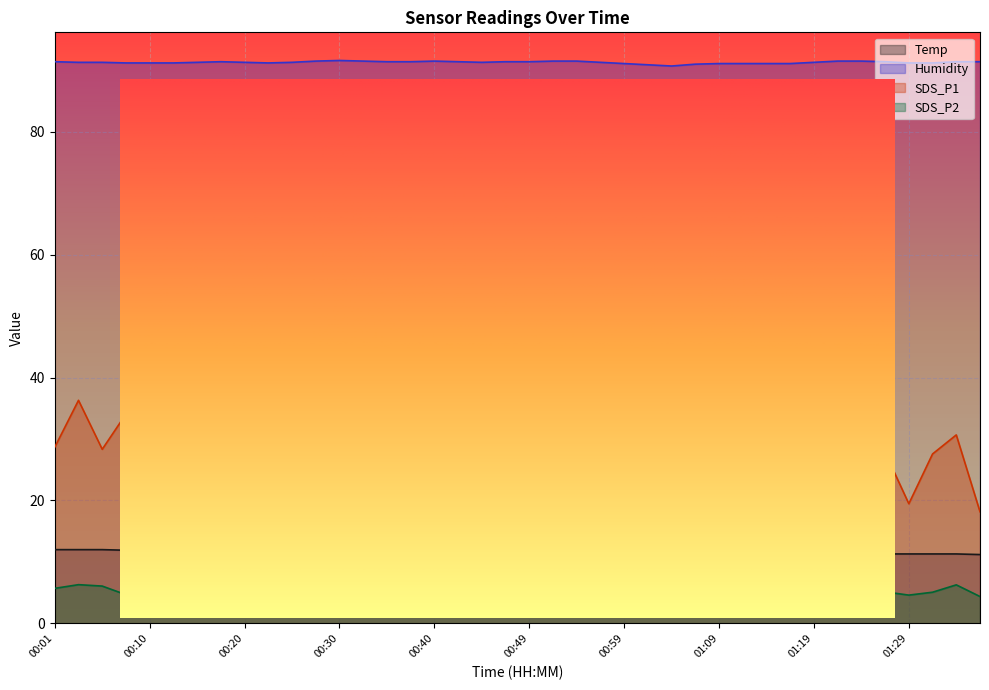

In Temp, how many points are lower than both neighbors (excluding endpoints)?

3